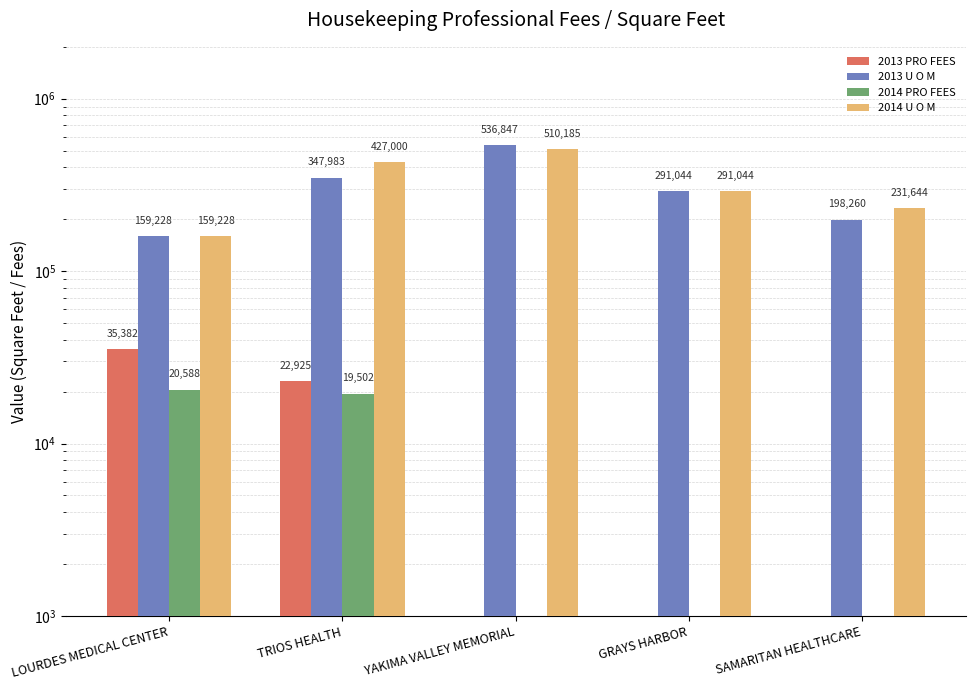

What is the value of the 2014 U O M bar at the 5th from the left?

231644